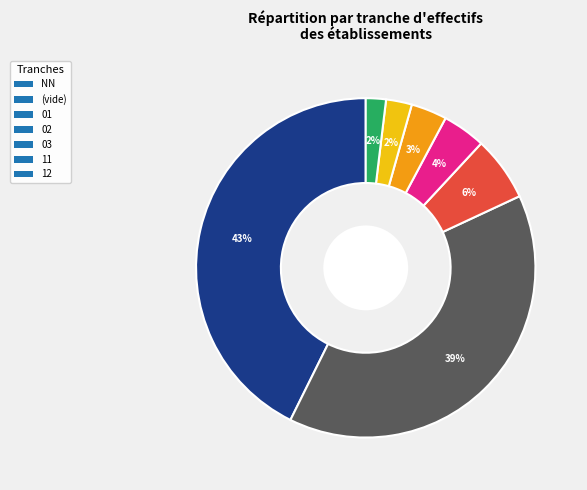

To the nearest percent, what portion does 03 represent?

3%